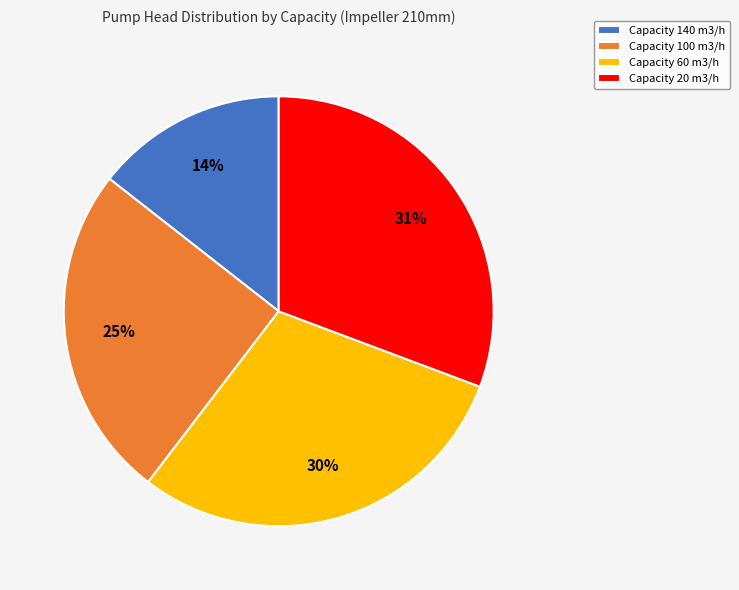

Do Capacity 100 m3/h and Capacity 20 m3/h together represent more than half of the pie?

Yes